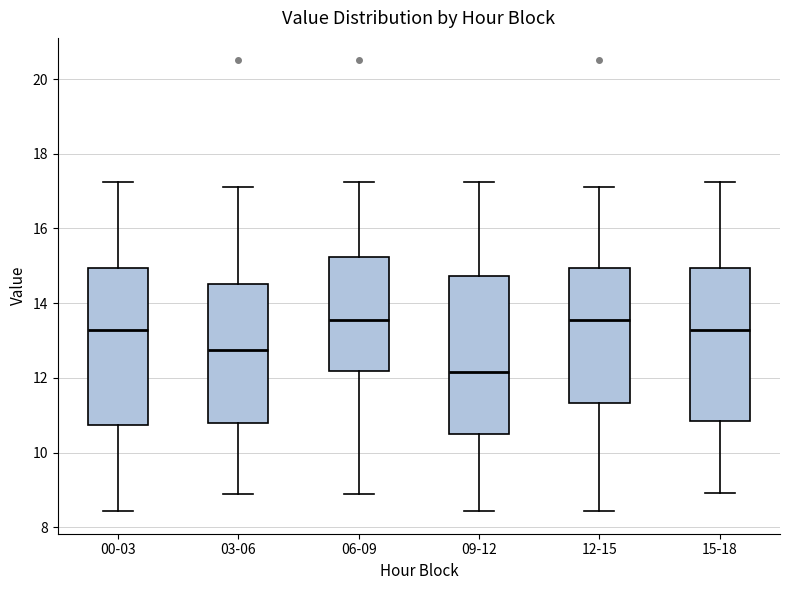

Reading left to right, transcribe this box plot: for each box, give where its median line is, the range the box spans, and where its two whiskers end, as read against the y-axis. The values are not printed on the chart, so give them approximately, as read against the axis.

00-03: median 13.2, box 10.8 to 15.0, whiskers 8.4 to 17.2
03-06: median 12.8, box 10.8 to 14.6, whiskers 9.0 to 17.2
06-09: median 13.6, box 12.2 to 15.2, whiskers 9.0 to 17.2
09-12: median 12.2, box 10.6 to 14.8, whiskers 8.4 to 17.2
12-15: median 13.6, box 11.4 to 15.0, whiskers 8.4 to 17.2
15-18: median 13.2, box 10.8 to 15.0, whiskers 9.0 to 17.2